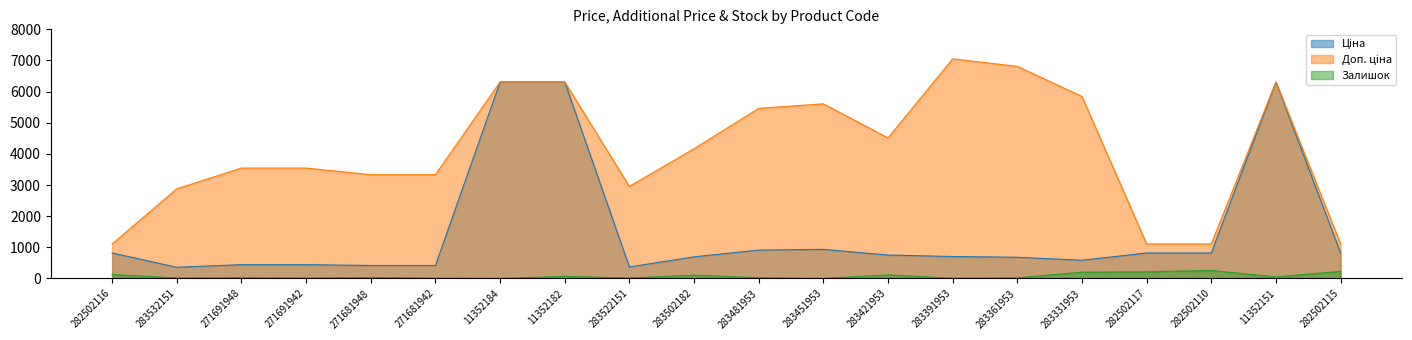

What position from the right is 11352182?

13